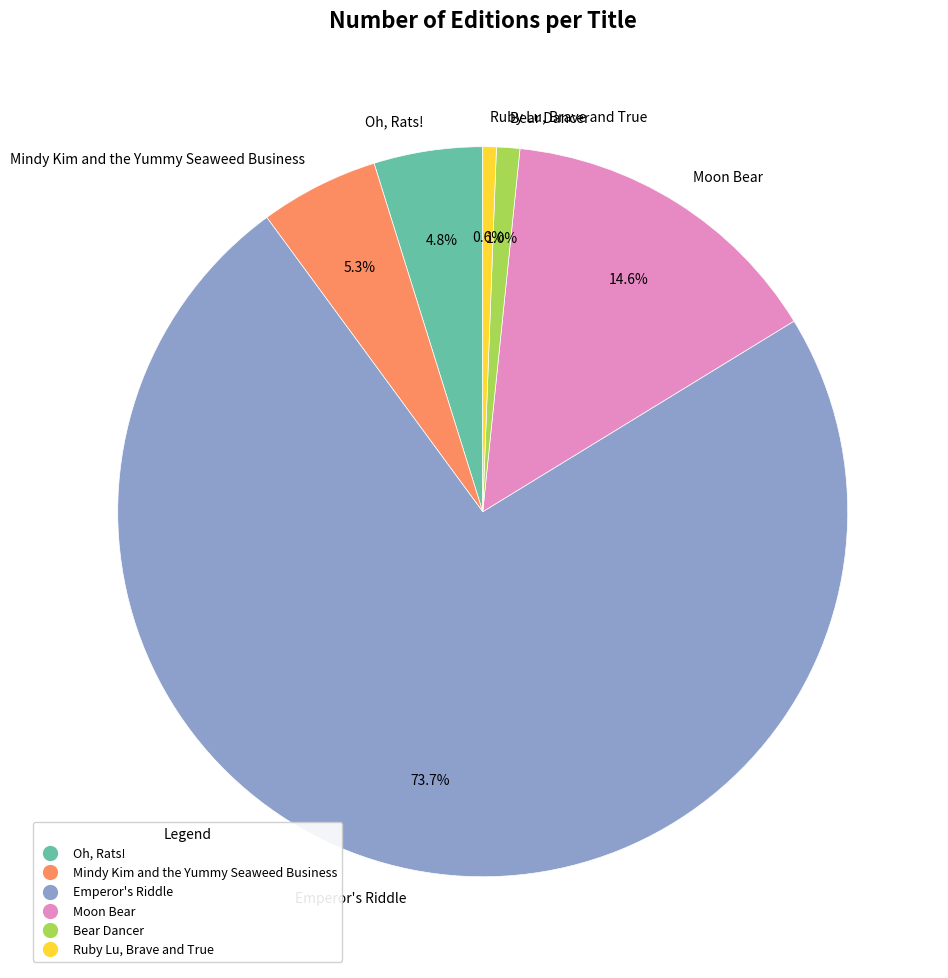

Does Emperor's Riddle represent more than half of the total?

Yes